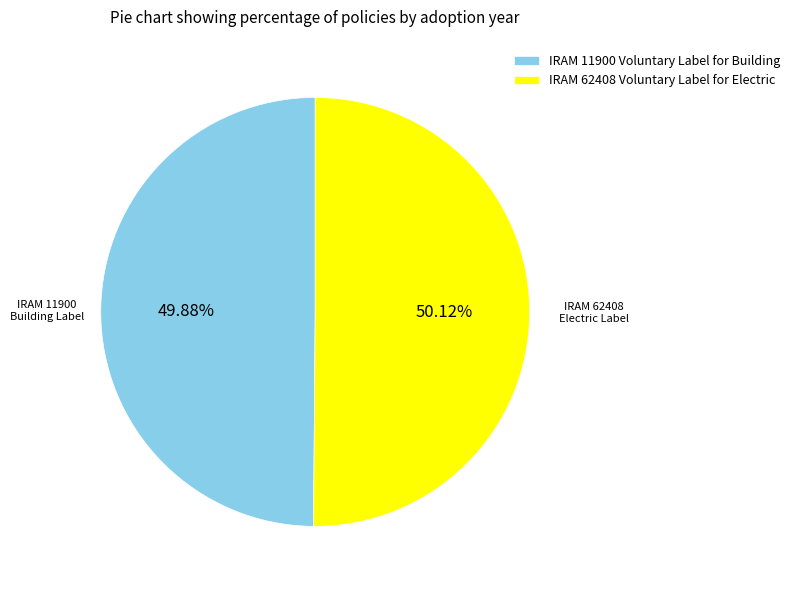

To the nearest percent, what is the combined percentage of IRAM 11900 Voluntary Label for Building and IRAM 62408 Voluntary Label for Electric?

100%